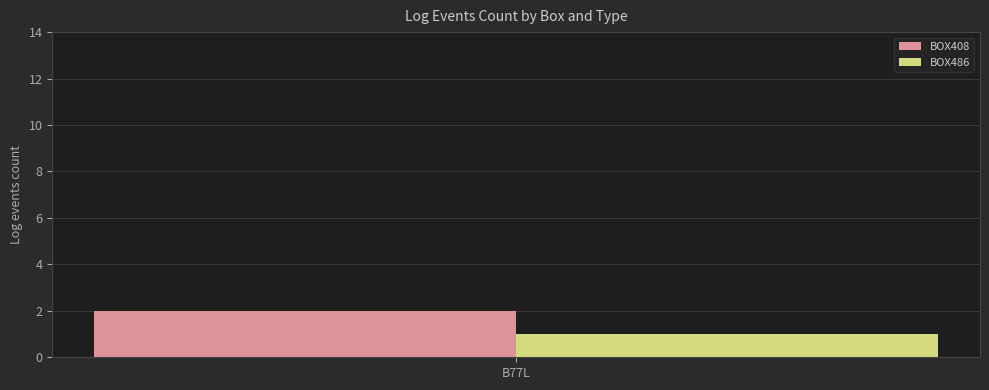

List the series in order of their overall mean, highest first.

BOX408, BOX486